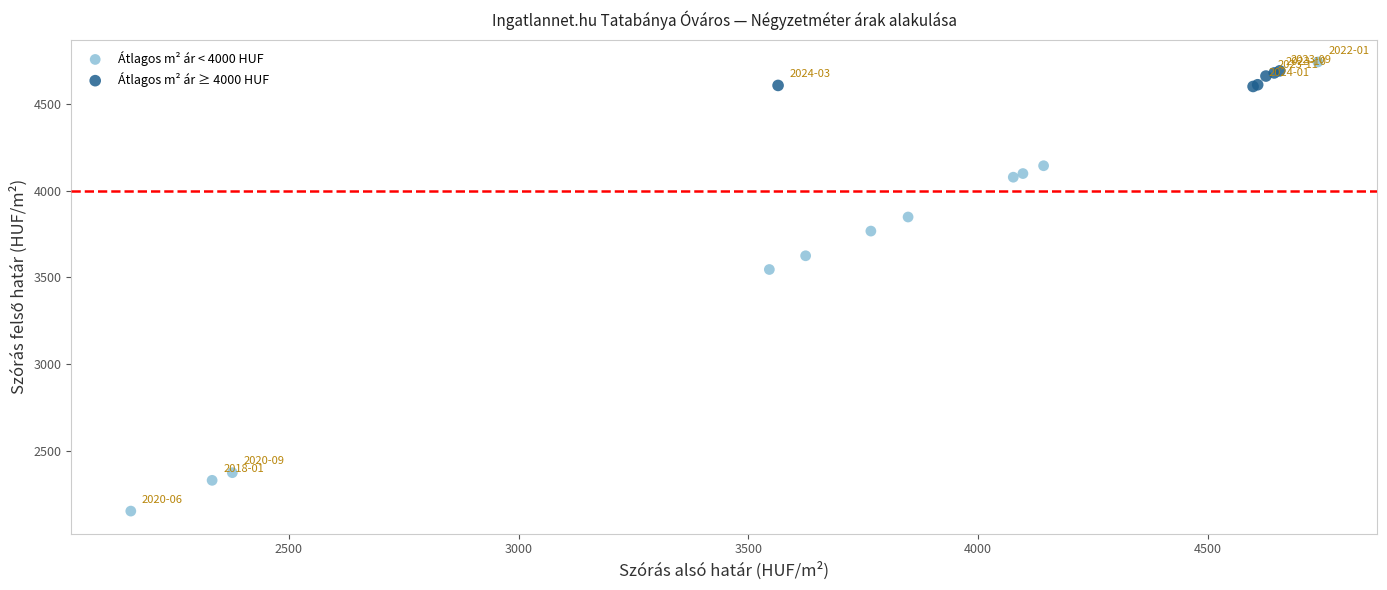

Which series contains the highest Y value?

Átlagos m² ár < 4000 HUF